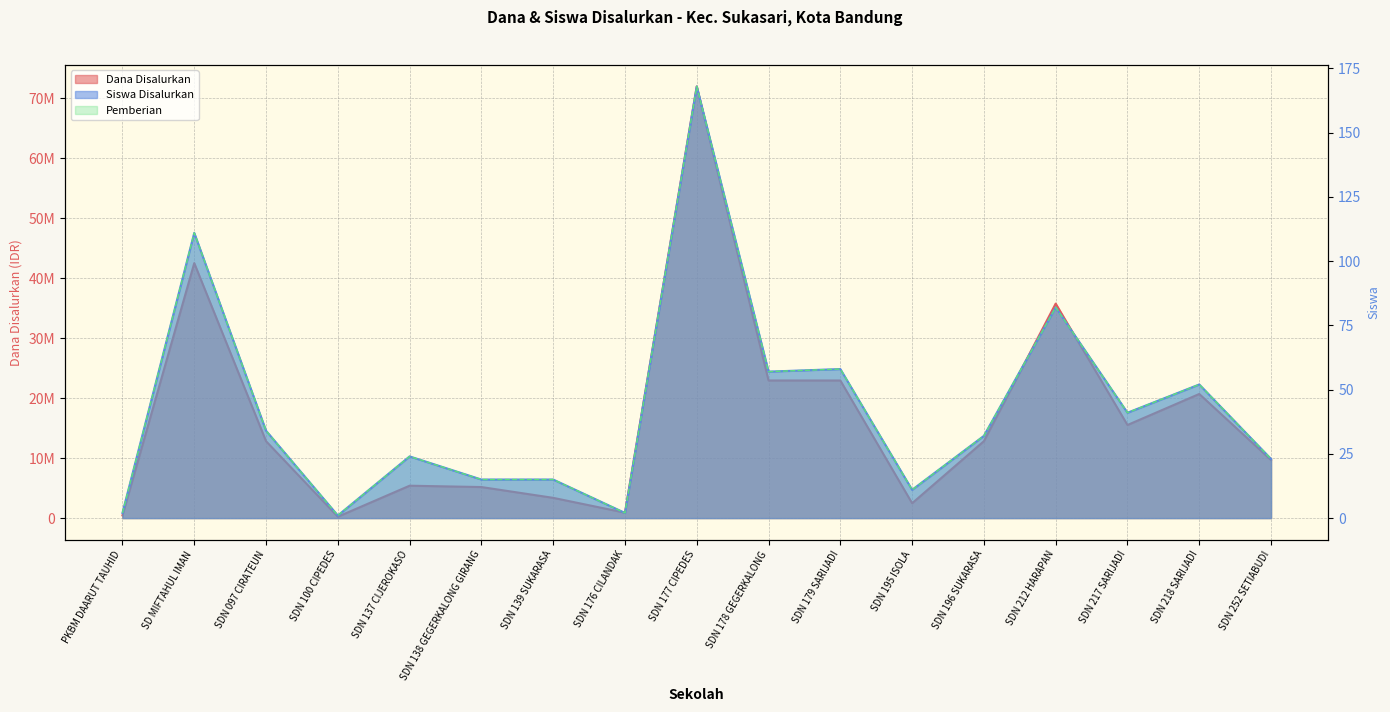

What is the label of the 11th point from the left?

SDN 179 SARIJADI